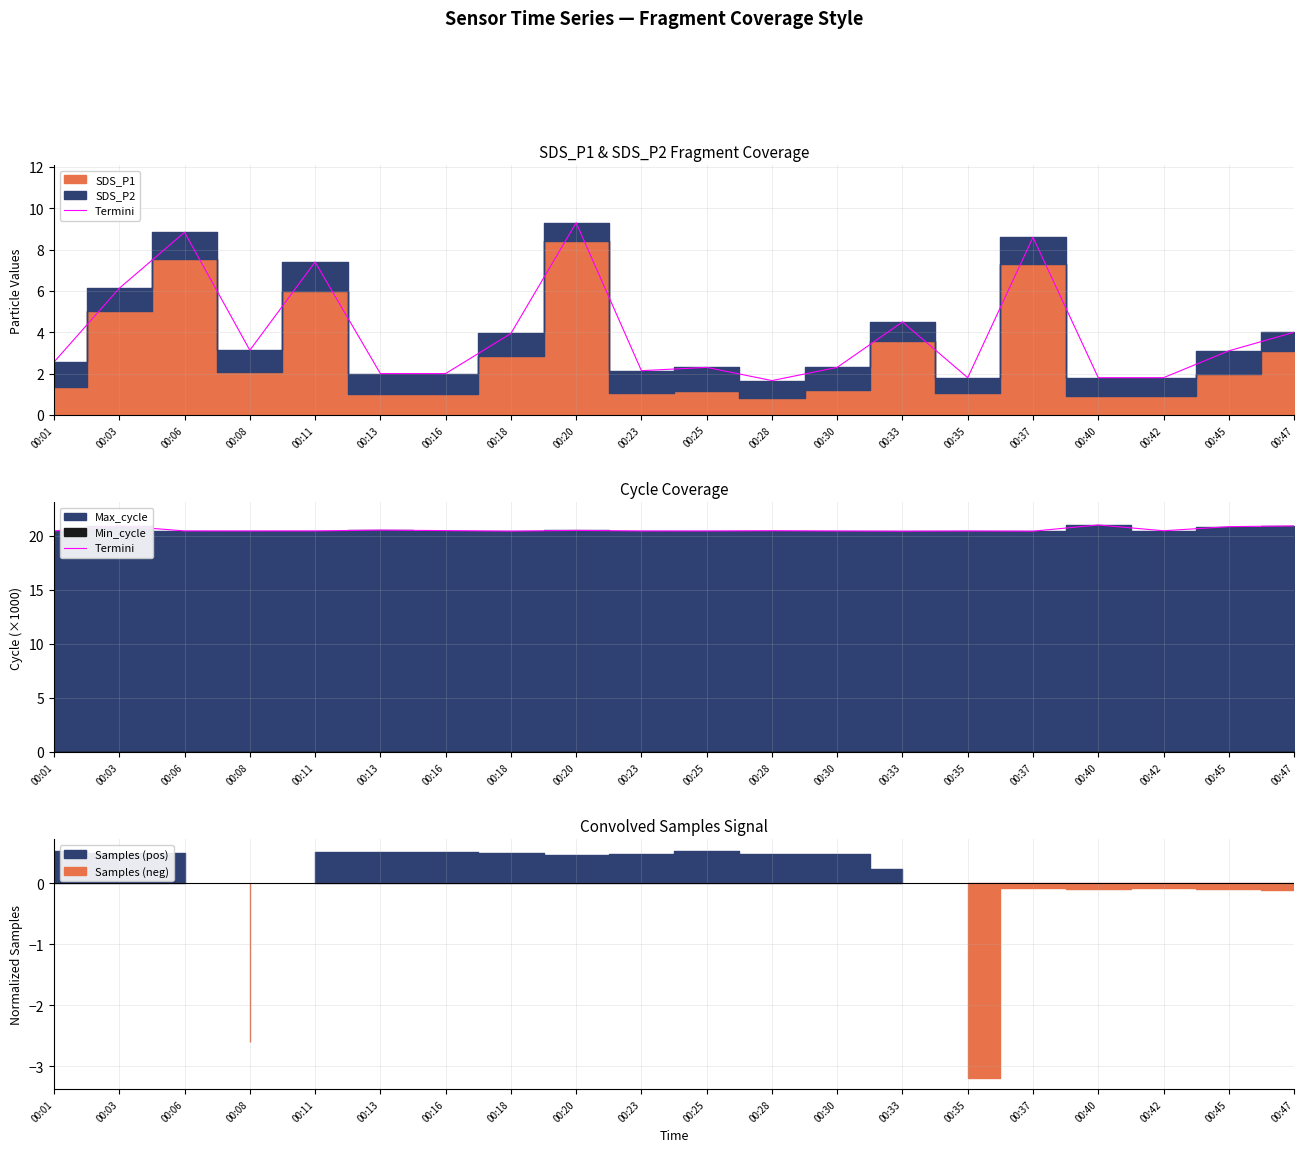

Rank the categories by value from lowest to highest.

00:33, 00:37, 00:18, 00:30, 00:25, 00:35, 00:23, 00:08, 00:06, 00:01, 00:11, 00:42, 00:28, 00:16, 00:20, 00:13, 00:45, 00:47, 00:03, 00:40